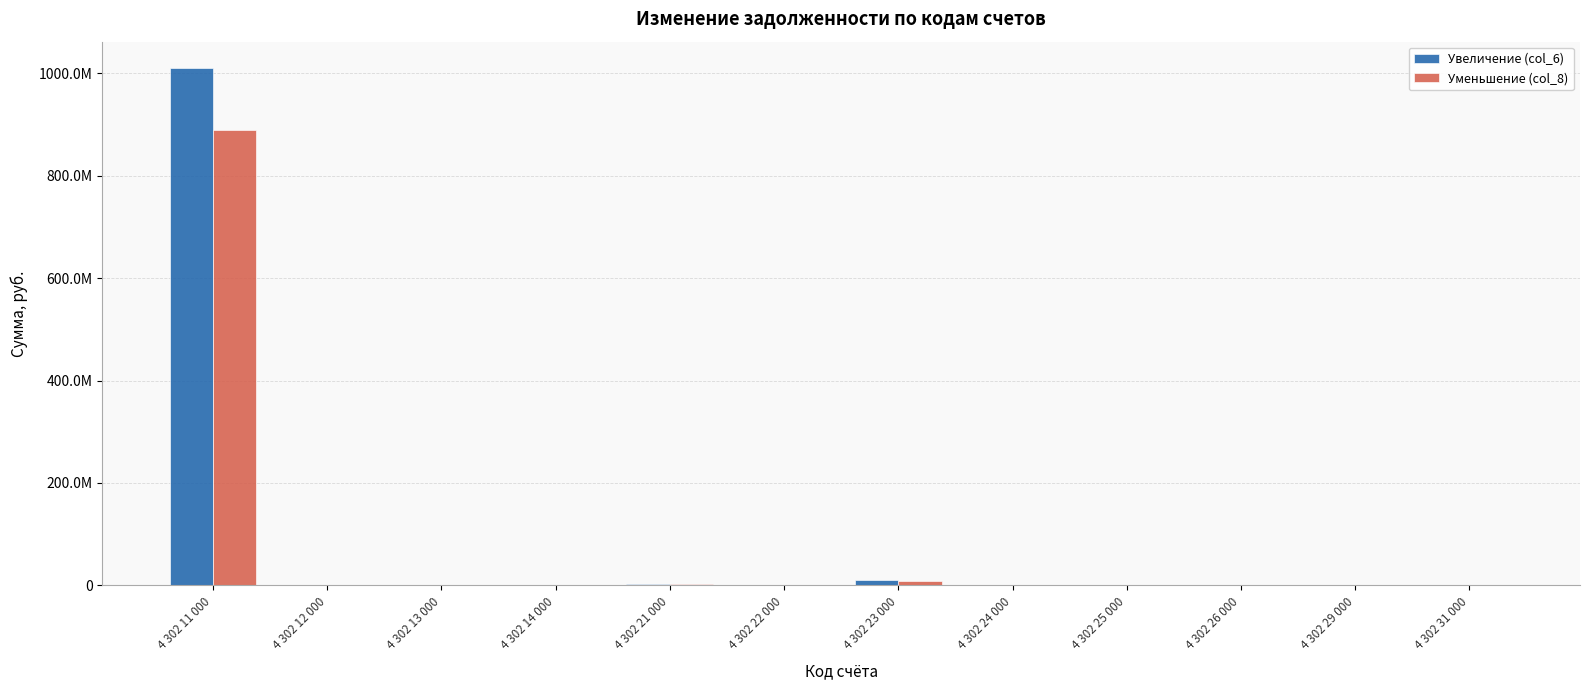

Which series has the largest total across all categories?

Увеличение (col_6)